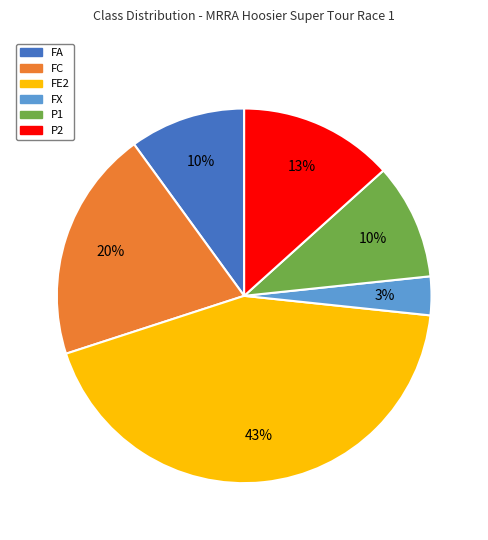

True or false: P2 accounts for 13% of the total.

True